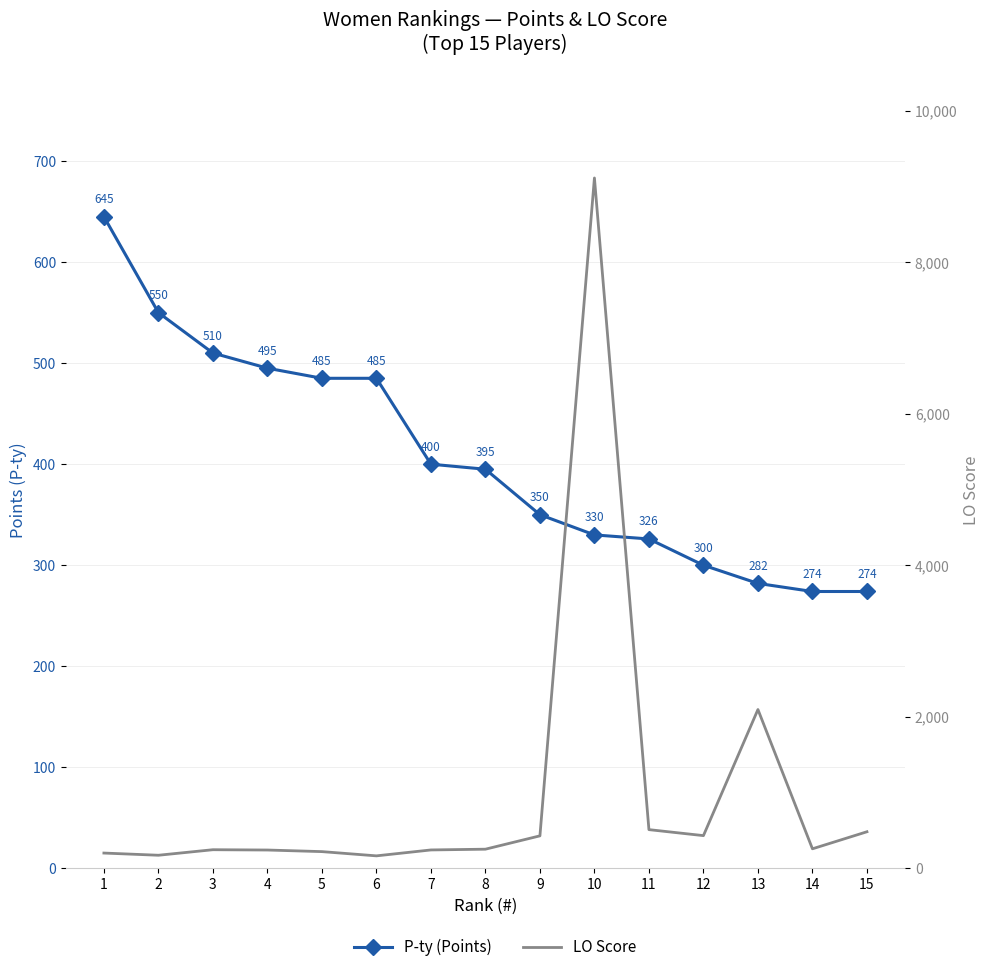

Where is the first local maximum for LO Score?

3